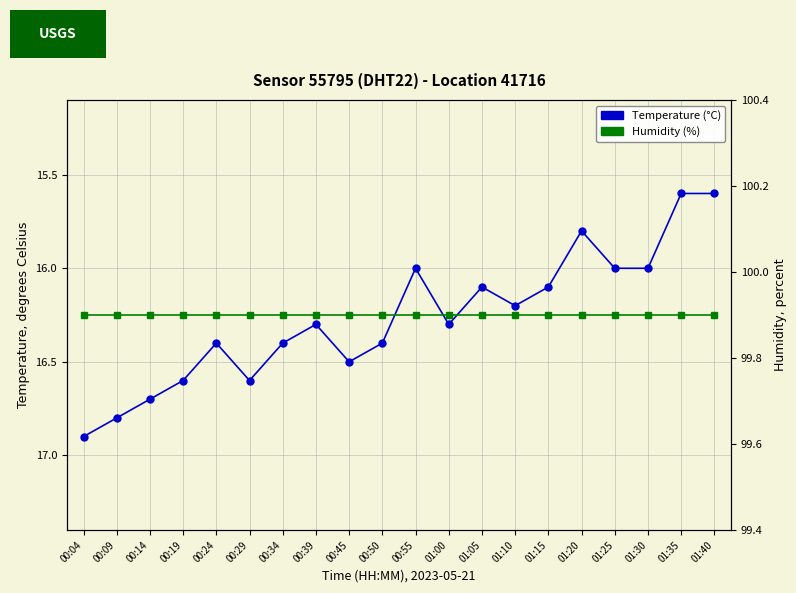

What position from the left is 00:34?

7